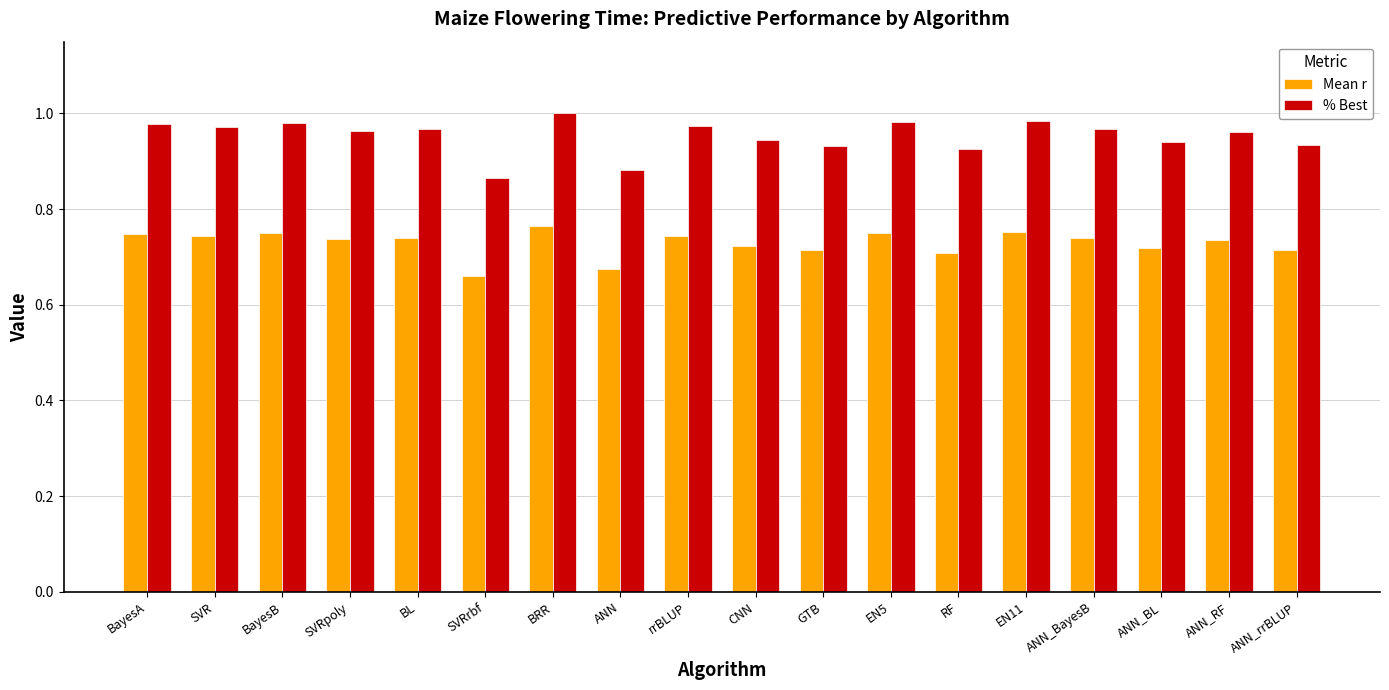

What is the difference between the highest and lowest values at BayesA?

0.2